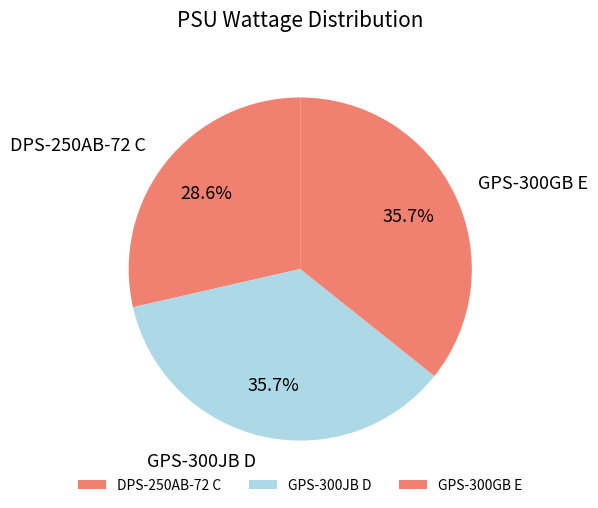

Which category has the smallest portion of the pie?

DPS-250AB-72 C